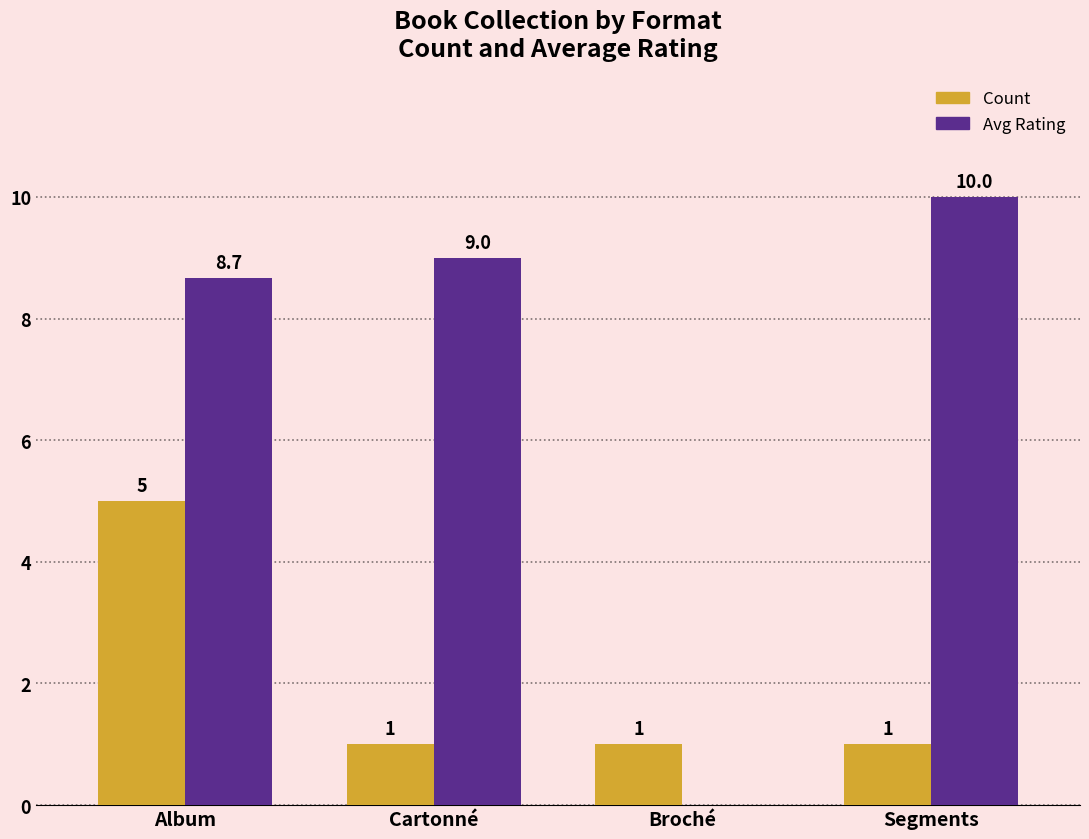

What is the sum of the Avg Rating values at Segments and Cartonné?

19.0